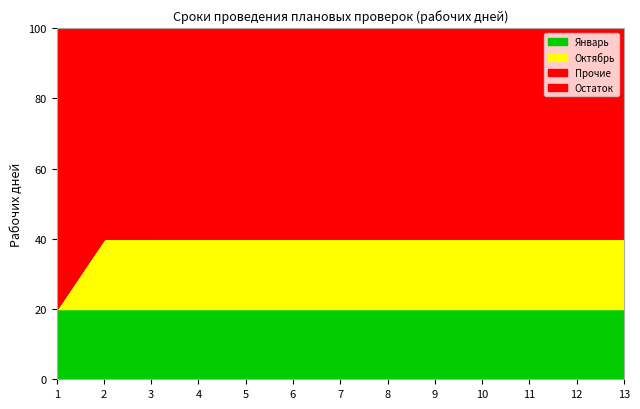

True or false: Октябрь and Январь cross at least once.

False